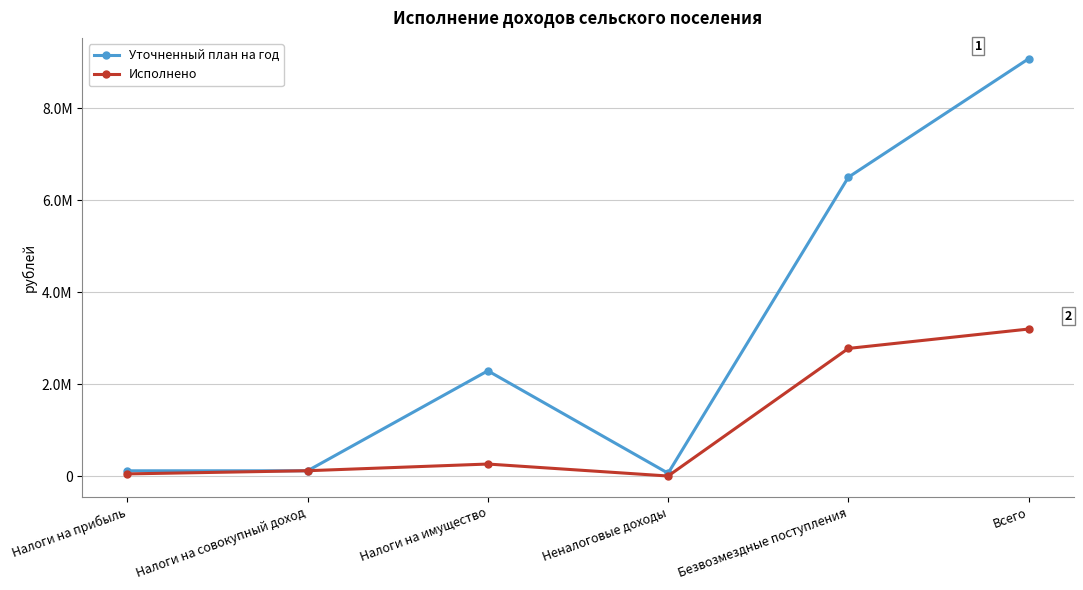

Between Налоги на прибыль and Всего, which is larger?

Всего